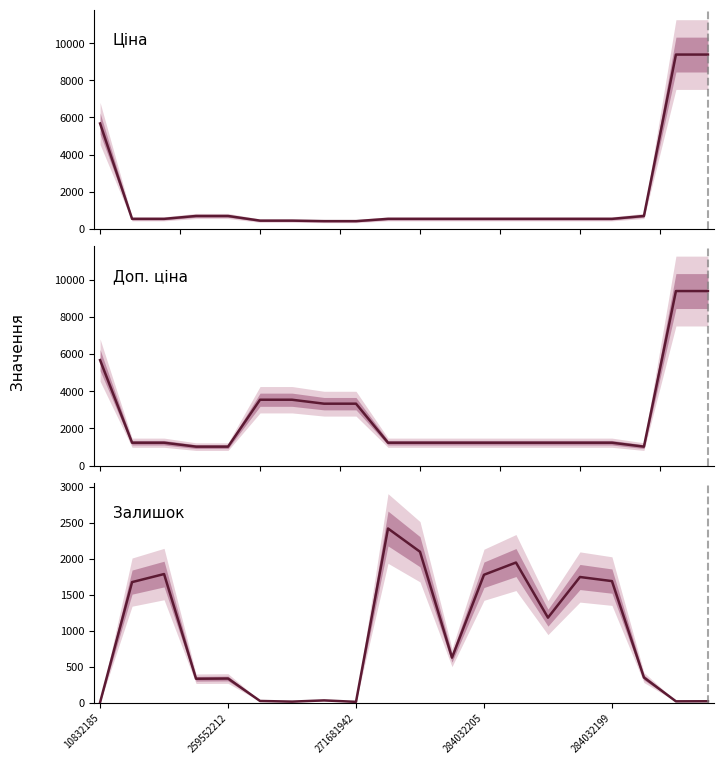

What is the value of the Залишок point at the 9th from the left?

10.0